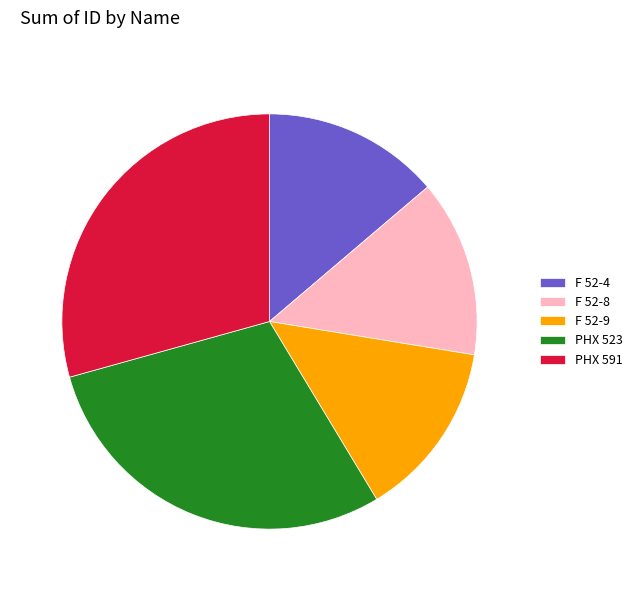

Which has a higher value, F 52-4 or PHX 591?

PHX 591